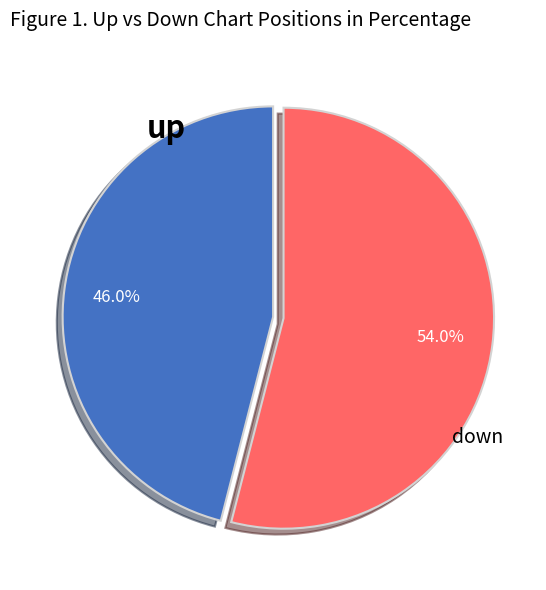

To the nearest percent, what is the average slice percentage?

50%